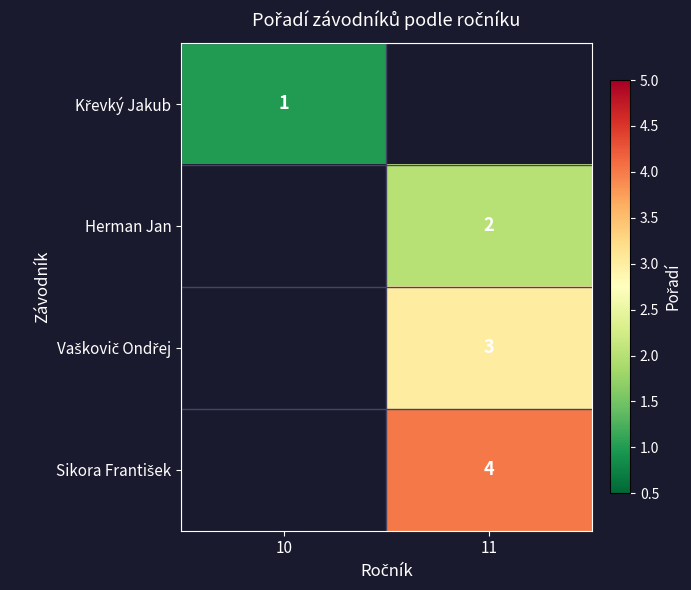

The value of Herman Jan at 11 is 3. True or false?

False